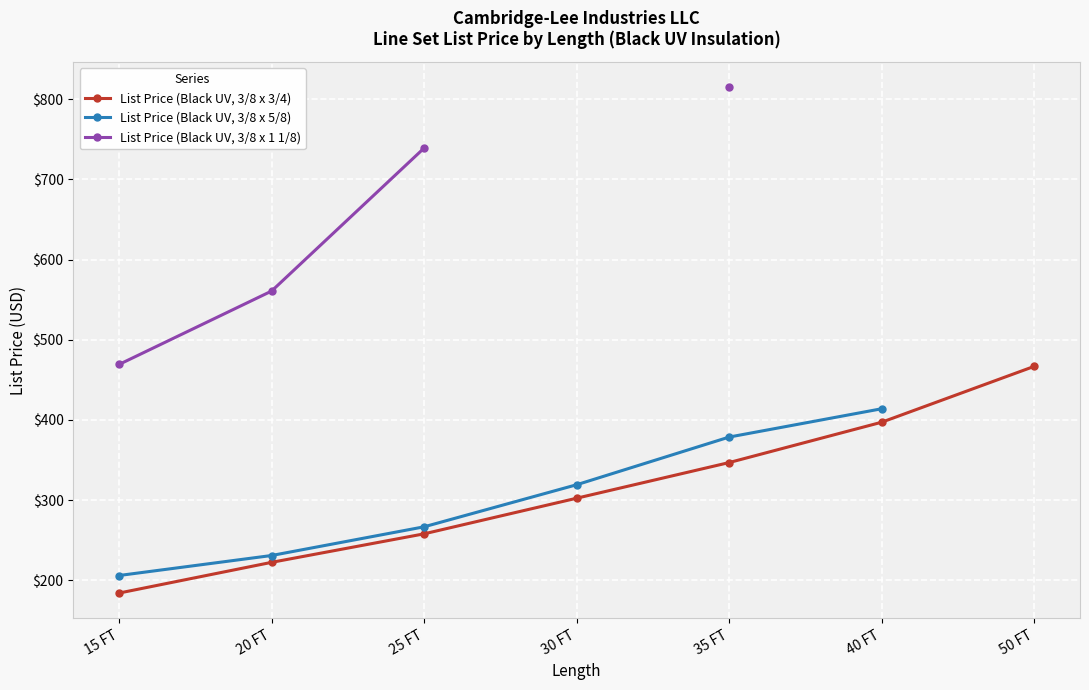

What is the average value of the List Price (Black UV, 3/8 x 3/4) series?

311.0